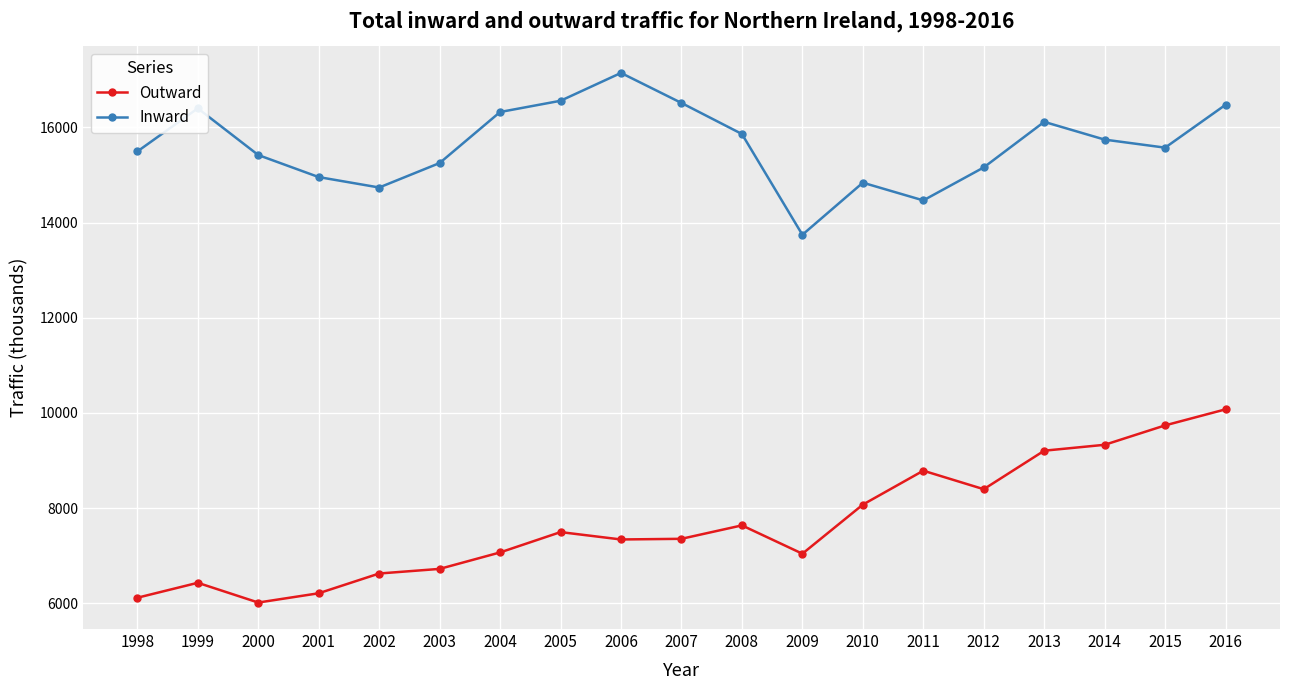

How many lines are shown in the chart?

2